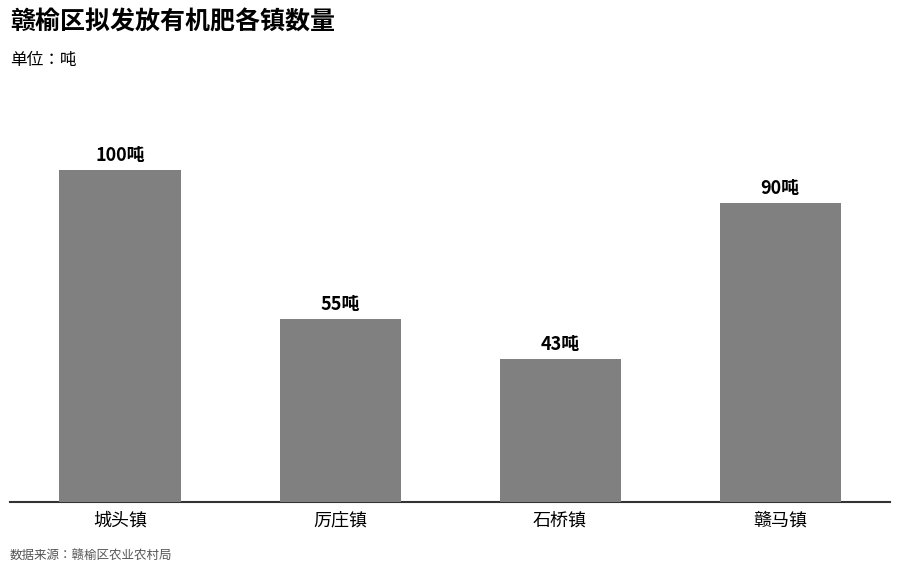

What is the difference between the second highest and second lowest values?

35